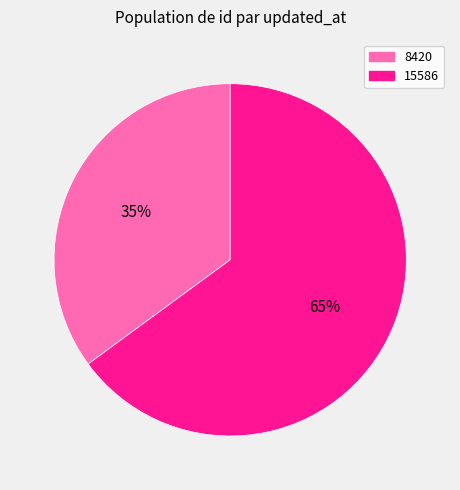

To the nearest percent, what is the average slice percentage?

50%